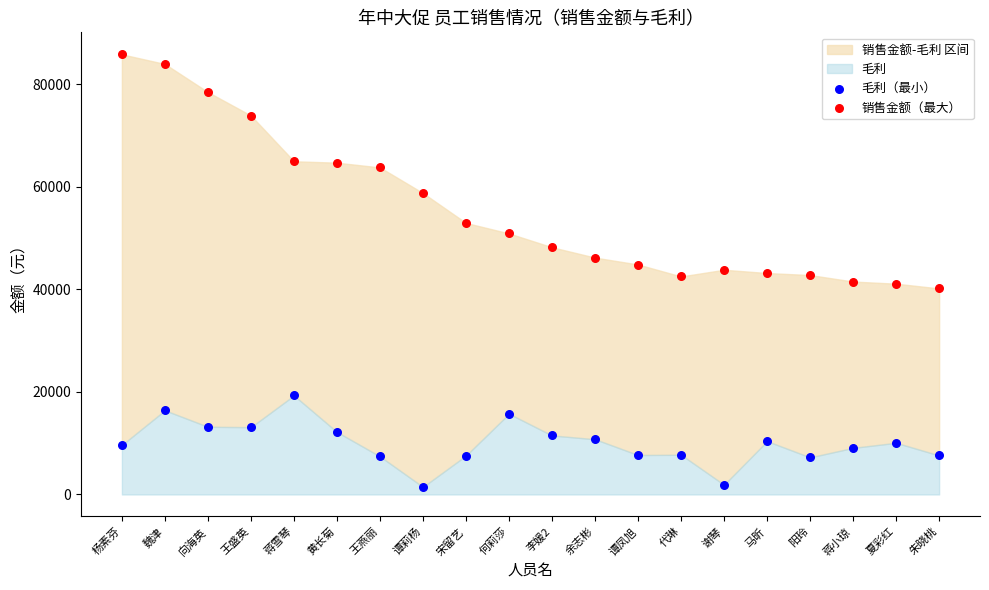

Which series contains the highest Y value?

销售金额（最大）